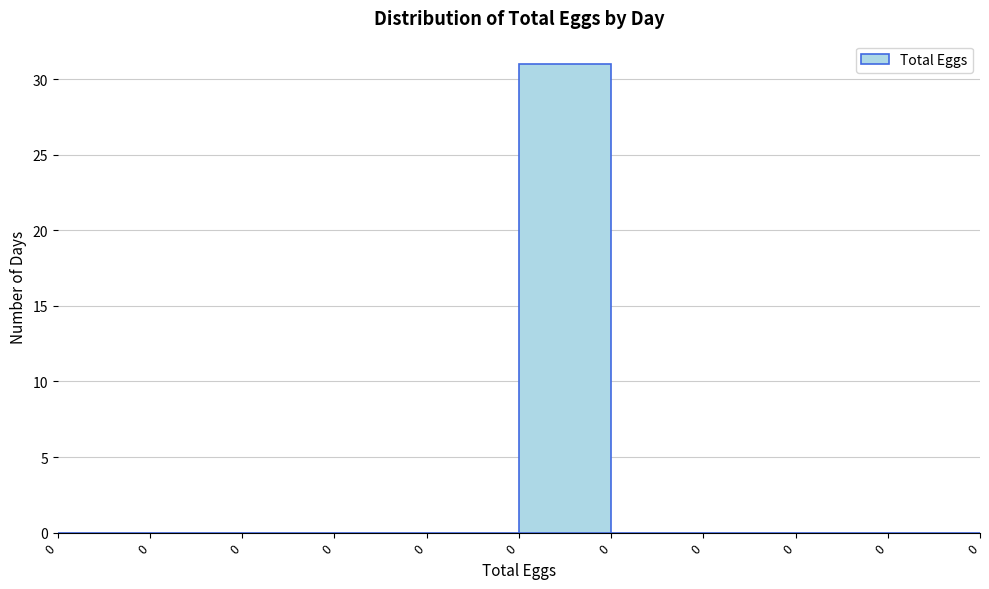

Count the number of data series in this chart.

1